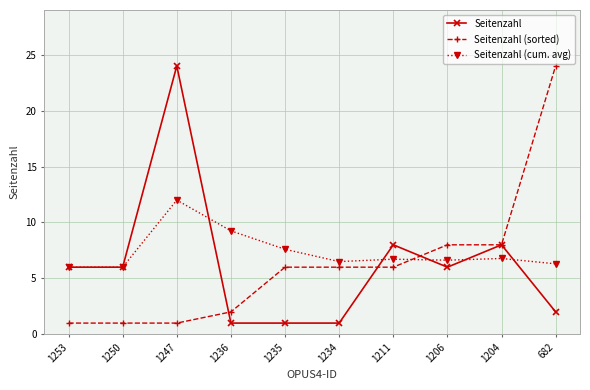

At how many categories does at least one series exceed 3?

10